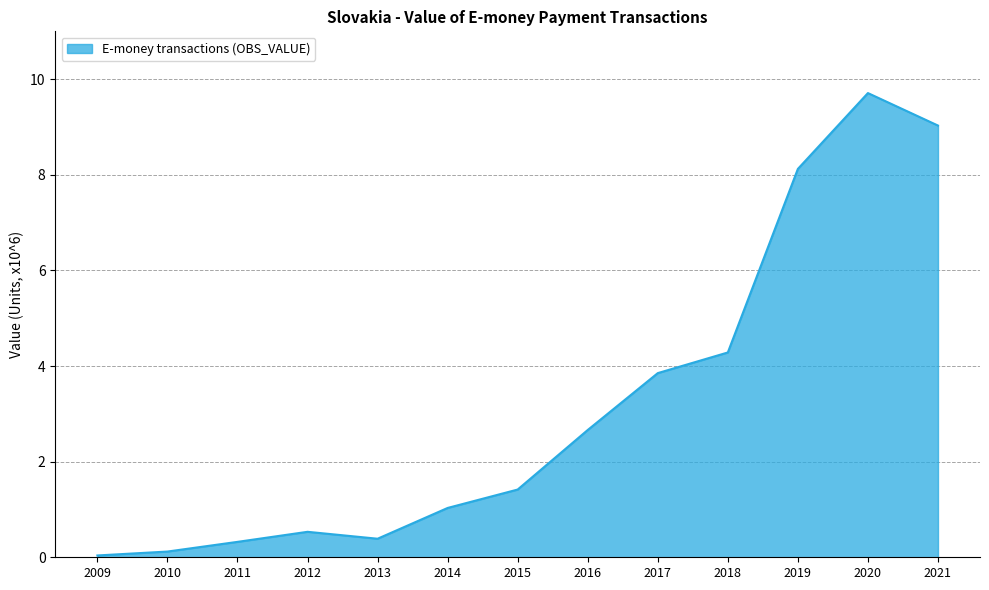

What is the approximate value at 2012?

0.5